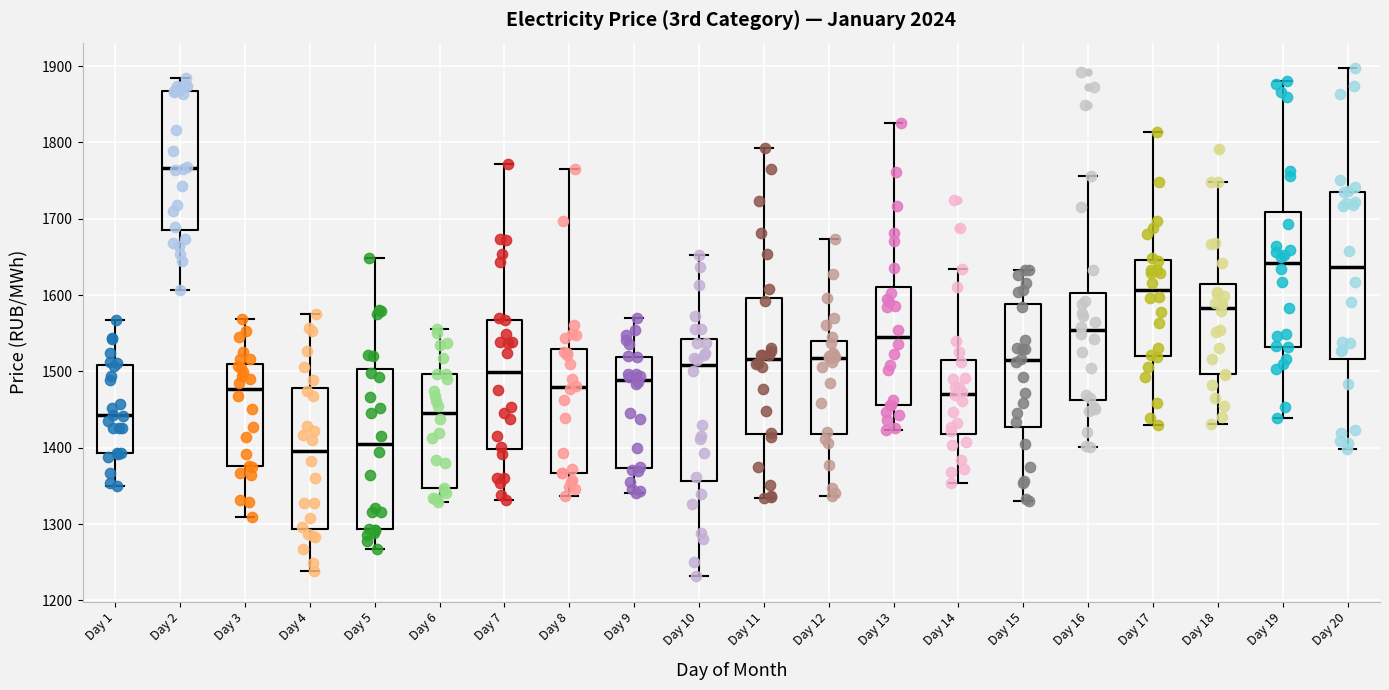

Reading left to right, transcribe this box plot: for each box, give where its median line is, the range the box spans, and where its two whiskers end, as read against the y-axis. The values are not printed on the chart, so give them approximately, as read against the axis.

Day 1: median 1440, box 1390 to 1510, whiskers 1350 to 1570
Day 2: median 1770, box 1680 to 1870, whiskers 1610 to 1880
Day 3: median 1480, box 1380 to 1510, whiskers 1310 to 1570
Day 4: median 1400, box 1290 to 1480, whiskers 1240 to 1580
Day 5: median 1410, box 1290 to 1500, whiskers 1270 to 1650
Day 6: median 1450, box 1350 to 1500, whiskers 1330 to 1560
Day 7: median 1500, box 1400 to 1570, whiskers 1330 to 1770
Day 8: median 1480, box 1370 to 1530, whiskers 1340 to 1770
Day 9: median 1490, box 1370 to 1520, whiskers 1340 to 1570
Day 10: median 1510, box 1360 to 1540, whiskers 1230 to 1650
Day 11: median 1520, box 1420 to 1600, whiskers 1330 to 1790
Day 12: median 1520, box 1420 to 1540, whiskers 1340 to 1670
Day 13: median 1550, box 1460 to 1610, whiskers 1420 to 1830
Day 14: median 1470, box 1420 to 1520, whiskers 1350 to 1630
Day 15: median 1510, box 1430 to 1590, whiskers 1330 to 1630
Day 16: median 1550, box 1460 to 1600, whiskers 1400 to 1760
Day 17: median 1610, box 1520 to 1650, whiskers 1430 to 1810
Day 18: median 1580, box 1500 to 1610, whiskers 1430 to 1750
Day 19: median 1640, box 1530 to 1710, whiskers 1440 to 1880
Day 20: median 1640, box 1520 to 1740, whiskers 1400 to 1900